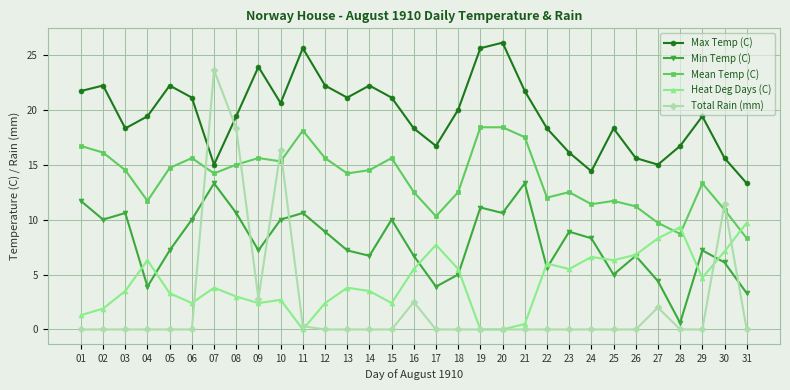

What is the total value across all series at 11?

54.6